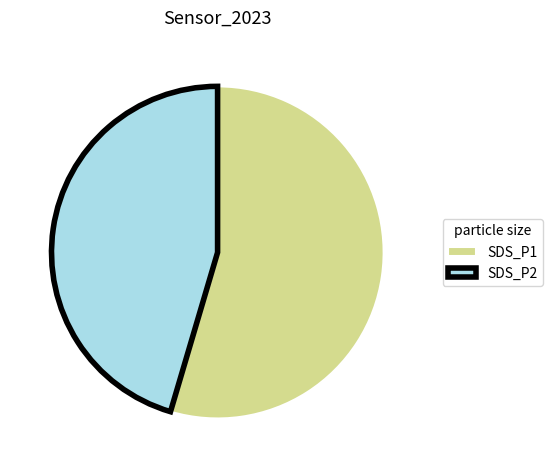

The SDS_P2 slice represents 45% of the pie. True or false?

True